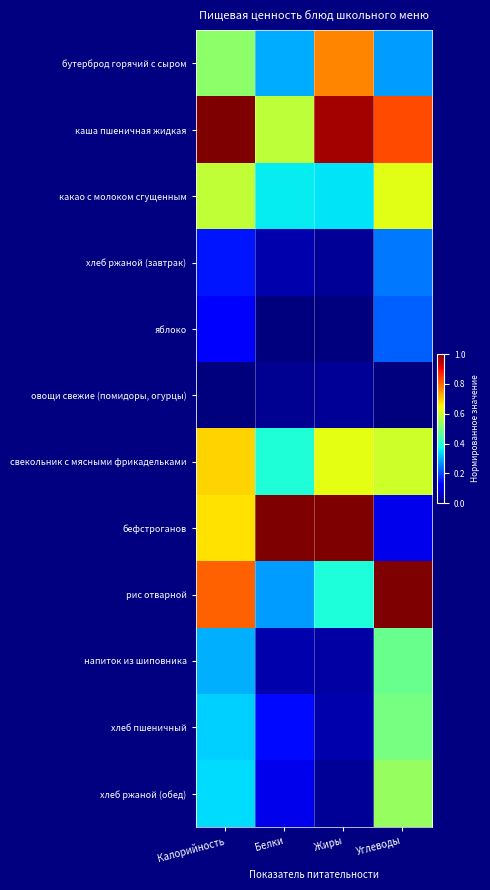

Which series has the largest total across all categories?

каша пшеничная жидкая